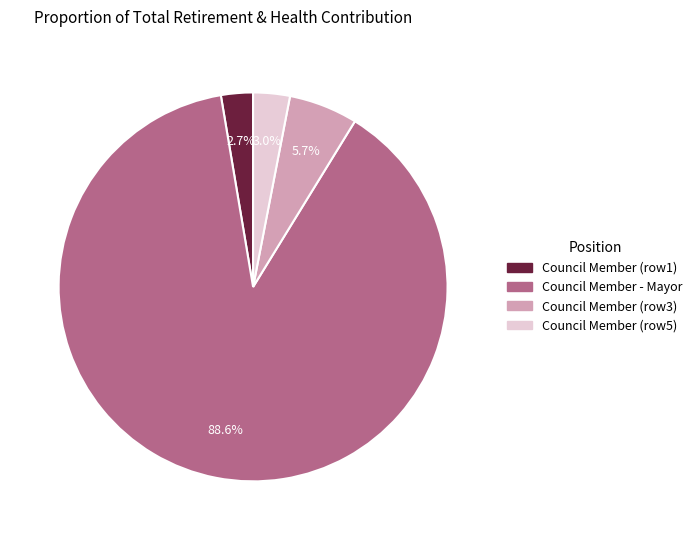

What is the largest slice in the pie chart?

Council Member - Mayor